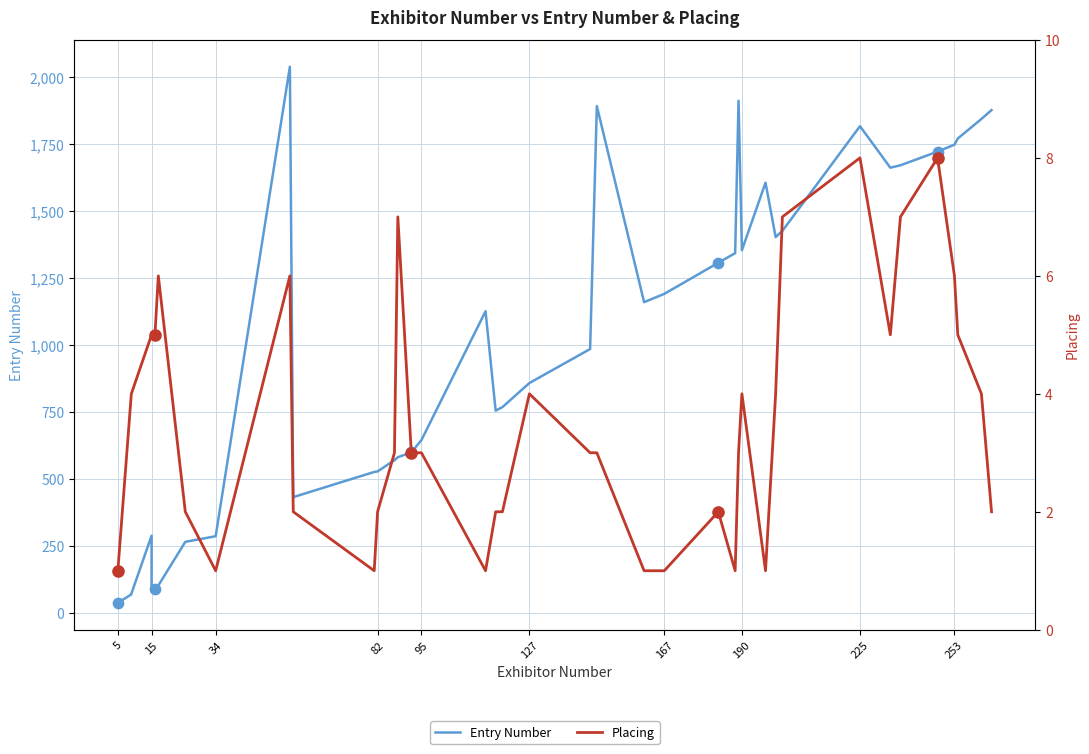

What are all the series names shown in the legend?

Entry Number, Placing